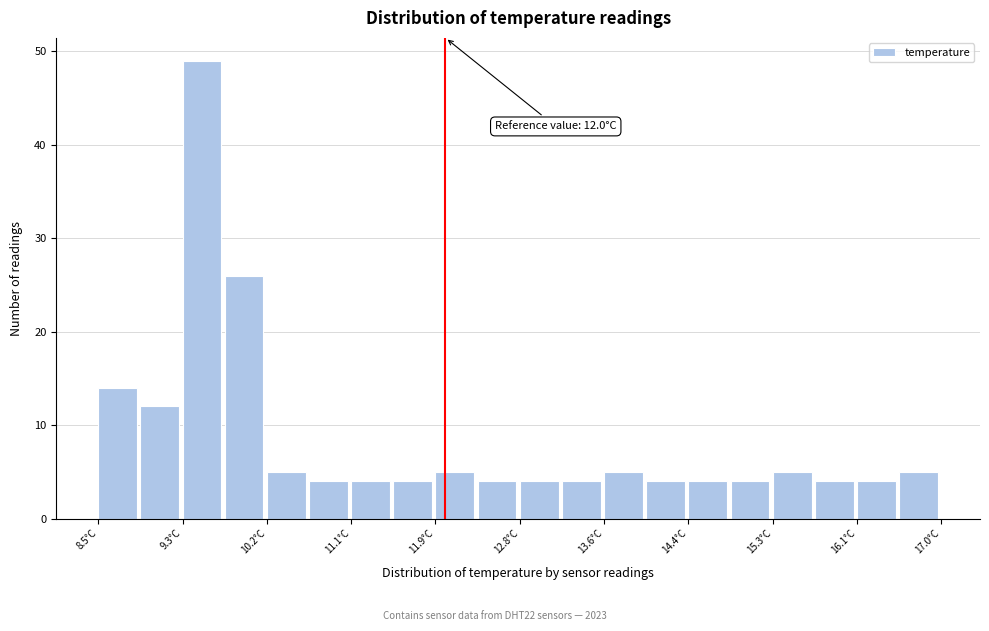

Over which range of the x-axis is the bar tallest?

9.4 to 9.8